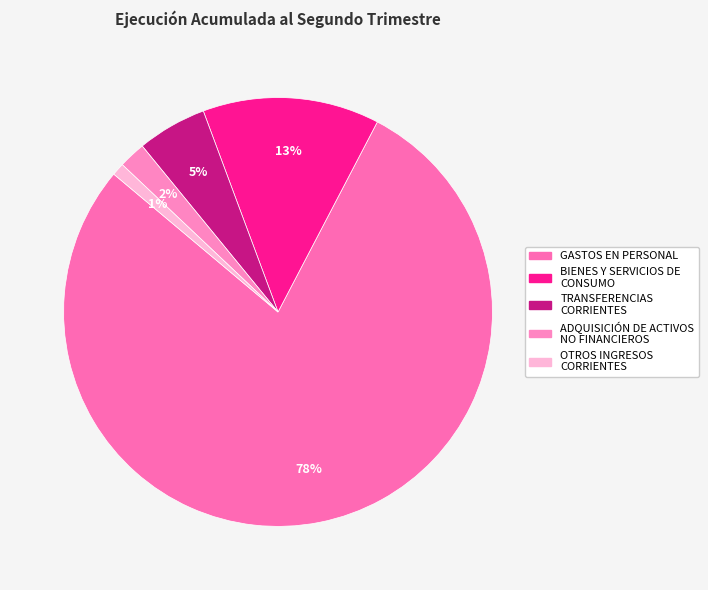

How many segments does this pie chart have?

5